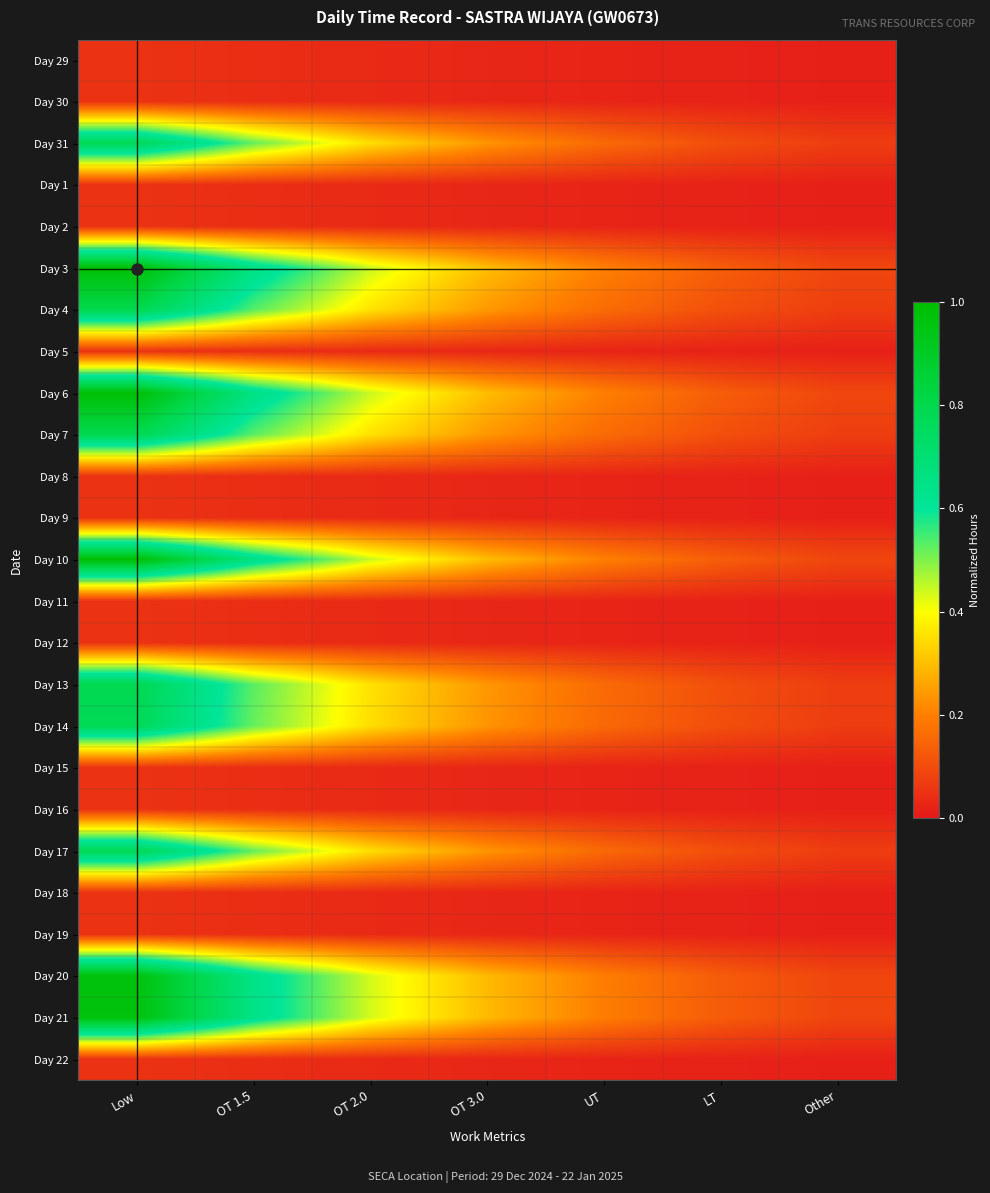

Rank the series by their maximum value, from lowest to highest.

Day 29, Day 30, Day 1, Day 2, Day 5, Day 8, Day 9, Day 11, Day 12, Day 15, Day 16, Day 18, Day 19, Day 22, Day 14, Day 17, Day 31, Day 7, Day 13, Day 4, Day 21, Day 20, Day 6, Day 10, Day 3